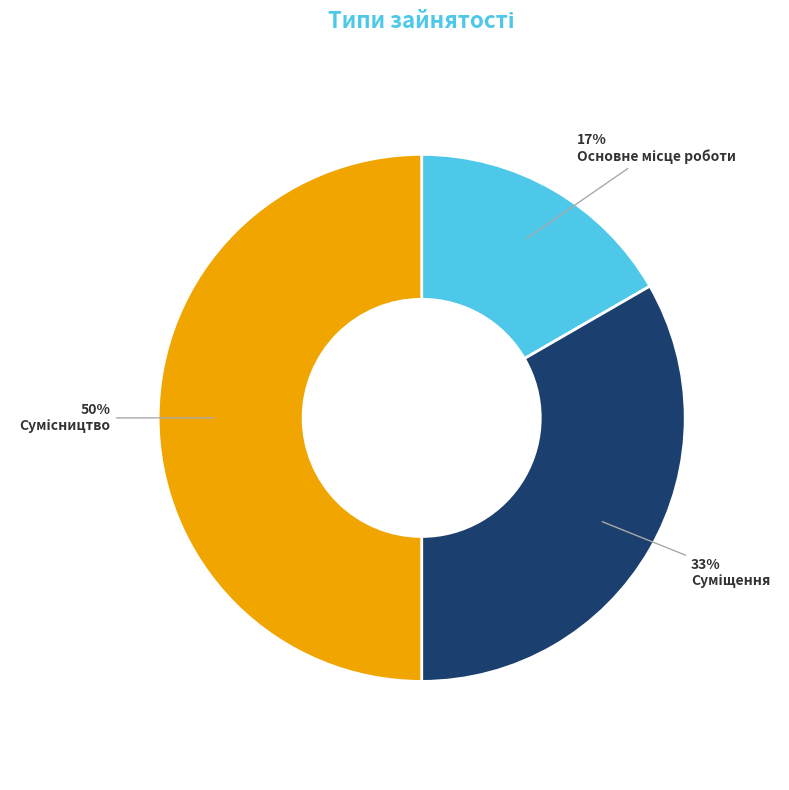

To the nearest percent, what is the average slice percentage?

33%